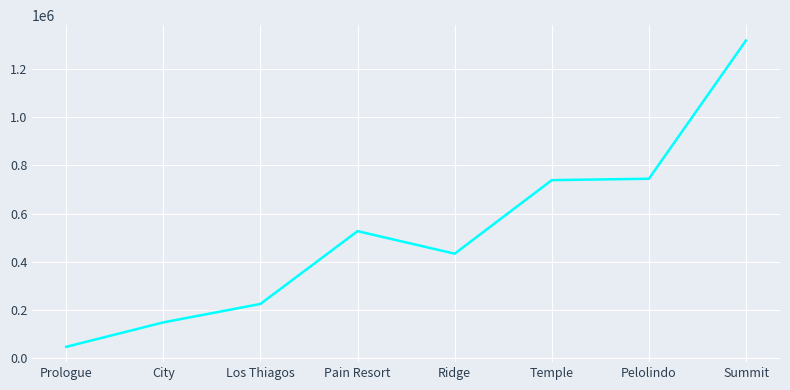

What is the difference between the maximum and minimum values?

1270584